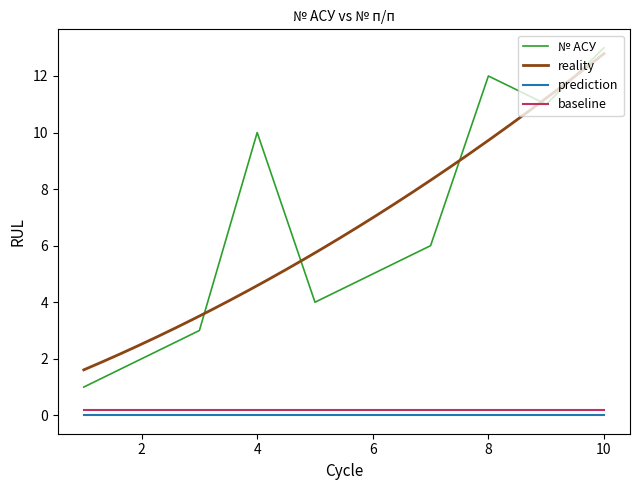

What is the difference between the maximum and minimum values?

12